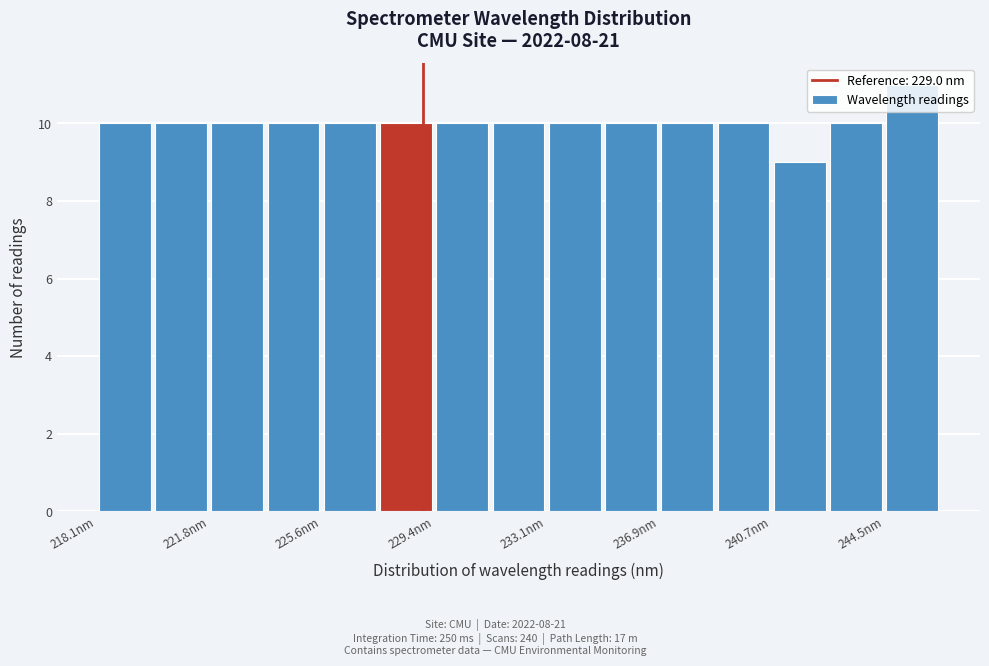

Around what value on the x-axis is the tallest bar? Give the approximate position of its centre, as read against the axis.

245.5